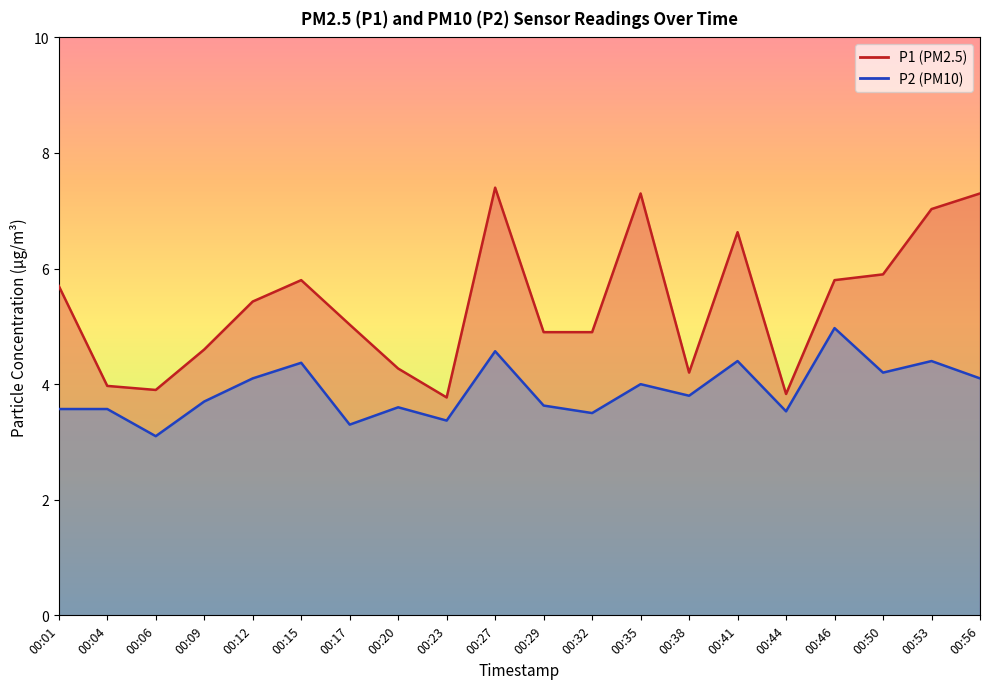

True or false: P2 has more than 2 points higher than both neighbors.

True